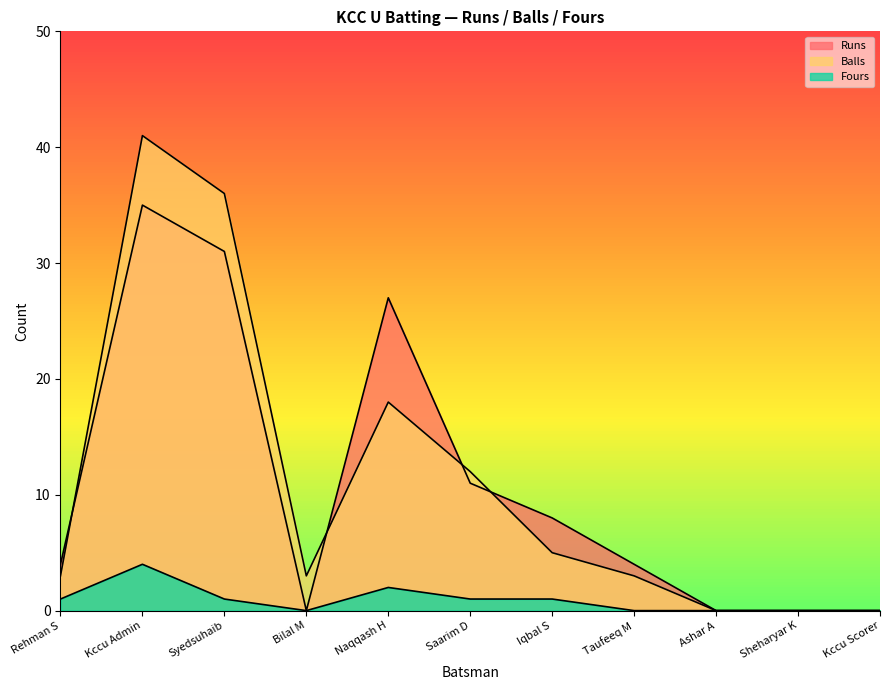

How many categories are shown in the chart?

11